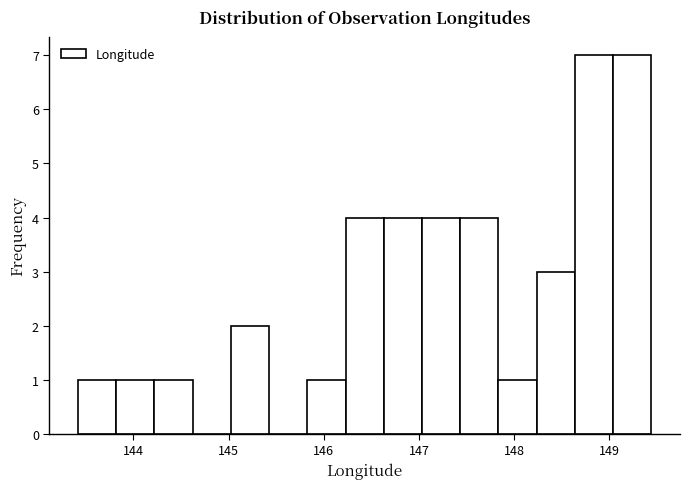

Reading left to right, list every bar in this chart as the range it spans on the x-axis followed by its height. Neither the bar edges nor the heights are printed on the chart, so give them approximately, as read against the axes.

143.4 to 143.8: 1
143.8 to 144.2: 1
144.2 to 144.6: 1
144.6 to 145.0: 0
145.0 to 145.4: 2
145.4 to 145.8: 0
145.8 to 146.2: 1
146.2 to 146.6: 4
146.6 to 147.0: 4
147.0 to 147.4: 4
147.4 to 147.8: 4
147.8 to 148.2: 1
148.2 to 148.6: 3
148.6 to 149.0: 7
149.0 to 149.4: 7